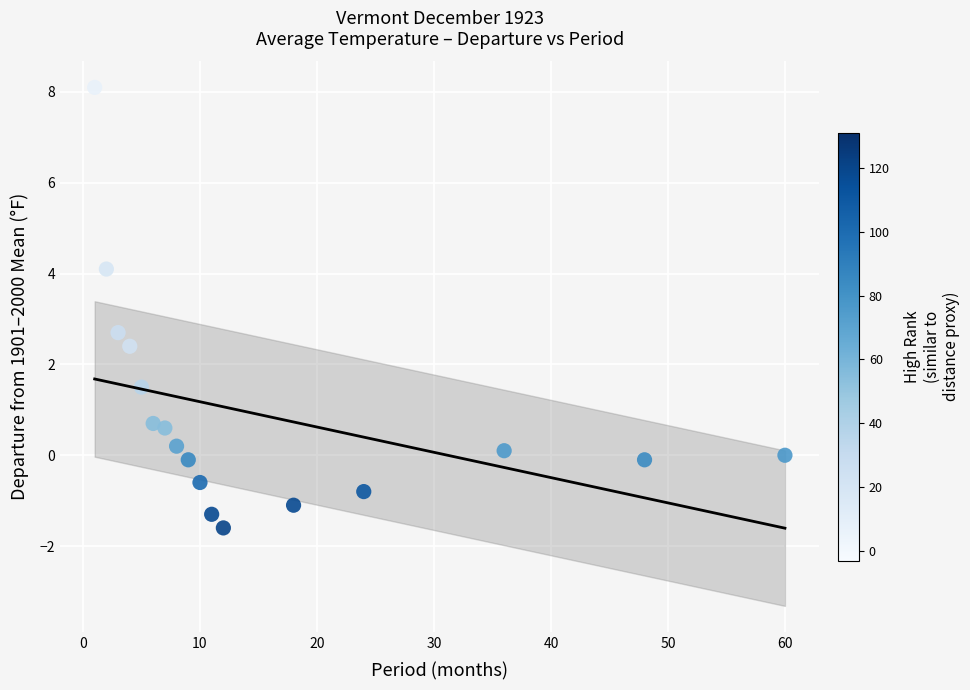

What Y value in the scatter plot is closest to 3?

2.7